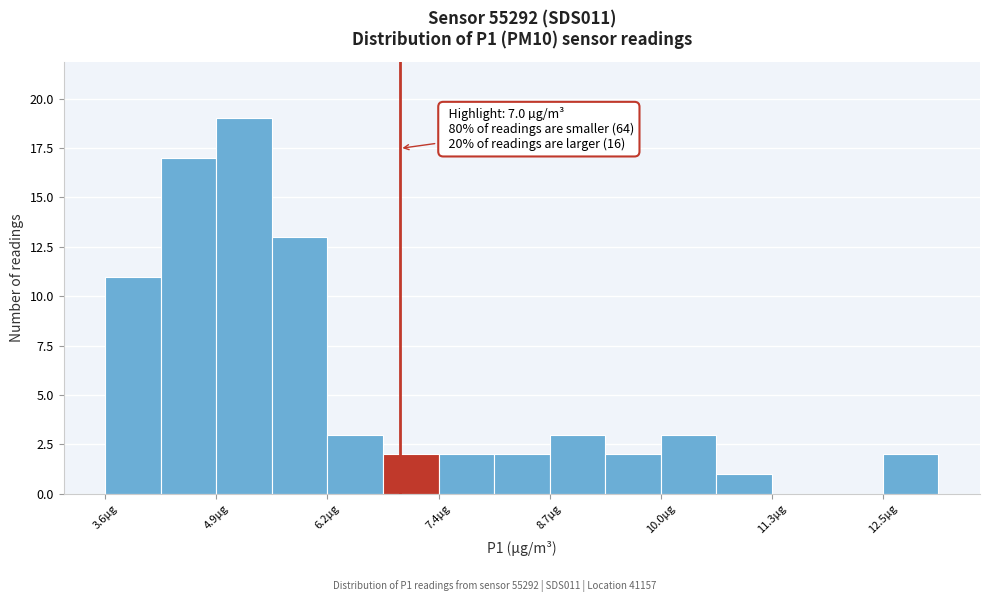

Read against the x-axis, roughly where is the centre of the tallest bar?

5.2